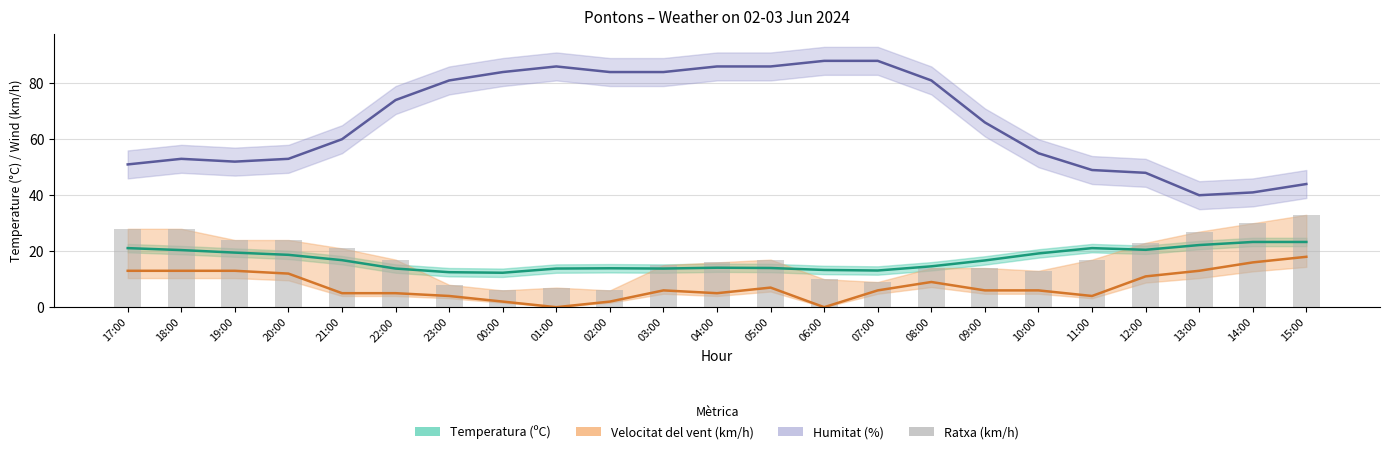

How many data points does each series have?

23